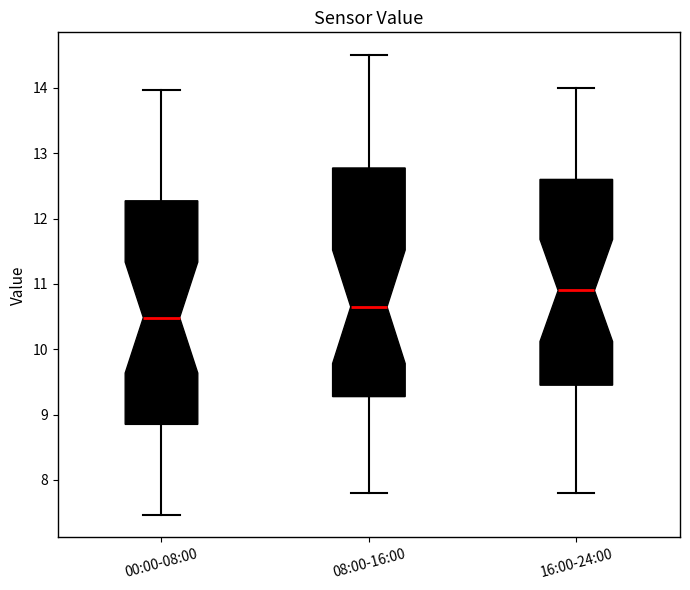

Reading left to right, read every box against the y-axis: the position of its median line, the range the box covers, and the ends of its whiskers. The values are not printed on the chart, so give them approximately, as read against the axis.

00:00-08:00: median 10.5, box 8.9 to 12.3, whiskers 7.5 to 14.0
08:00-16:00: median 10.7, box 9.3 to 12.8, whiskers 7.8 to 14.5
16:00-24:00: median 10.9, box 9.5 to 12.6, whiskers 7.8 to 14.0